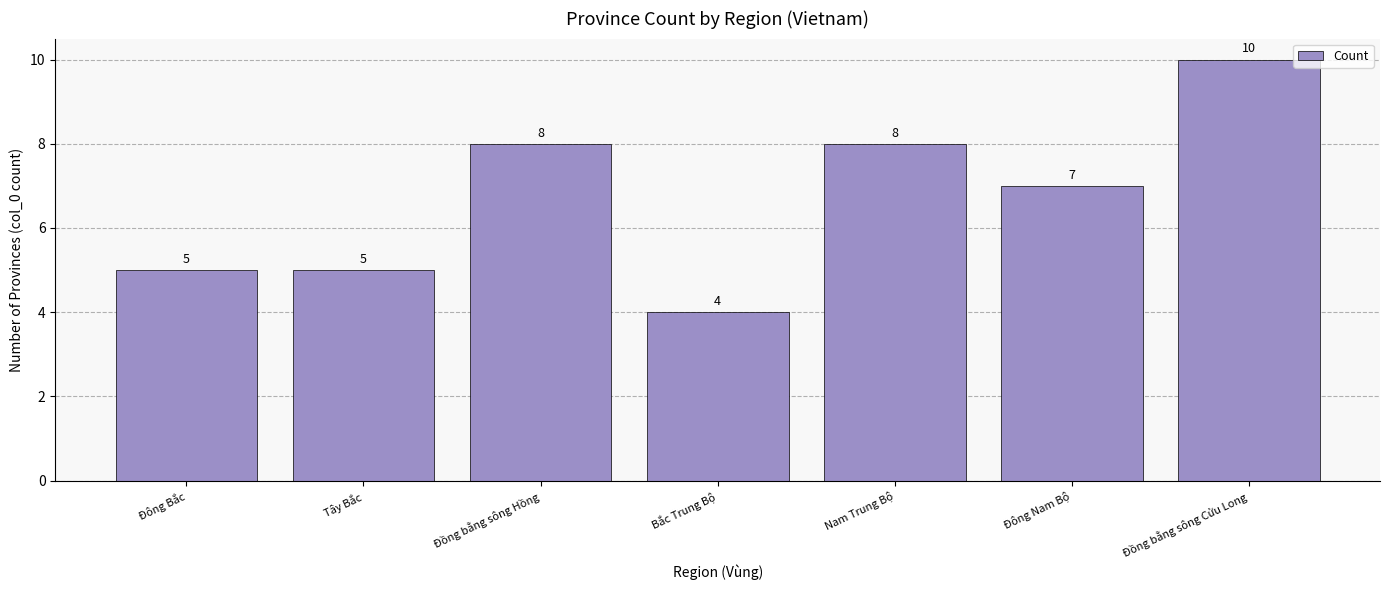

How many distinct data groups are displayed?

1